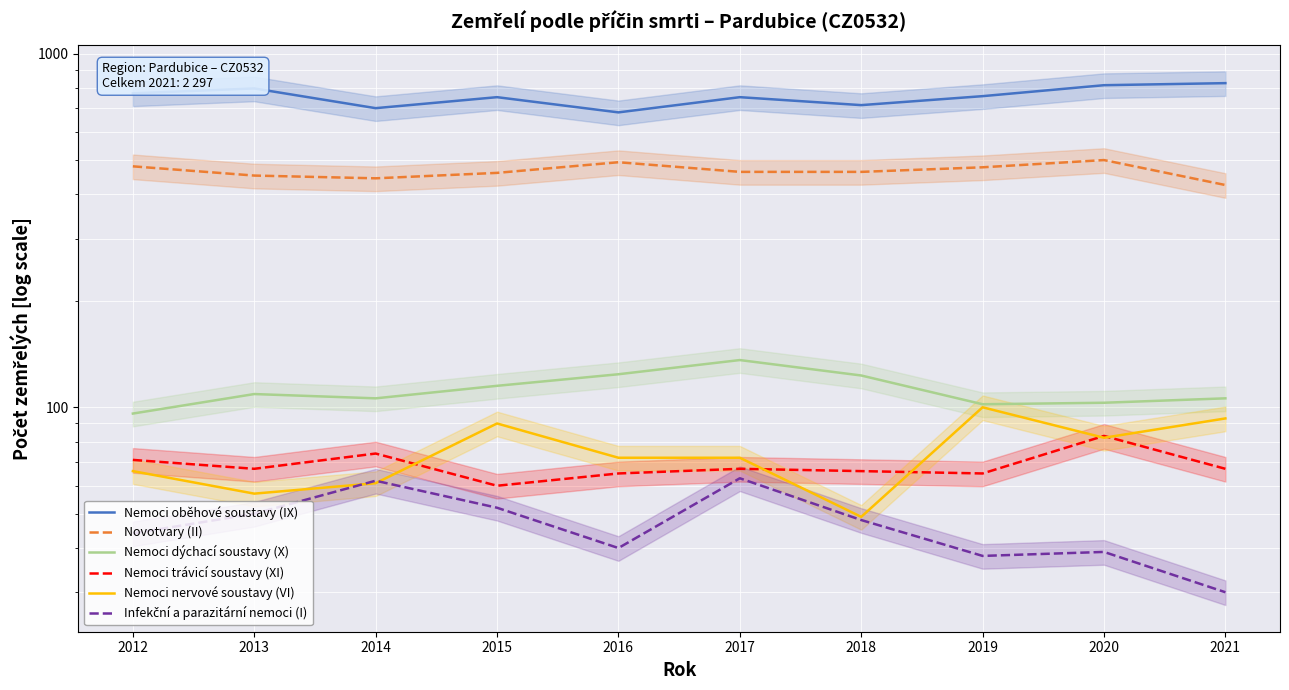

Where is the first local minimum for Infekční a parazitární nemoci (I)?

2016